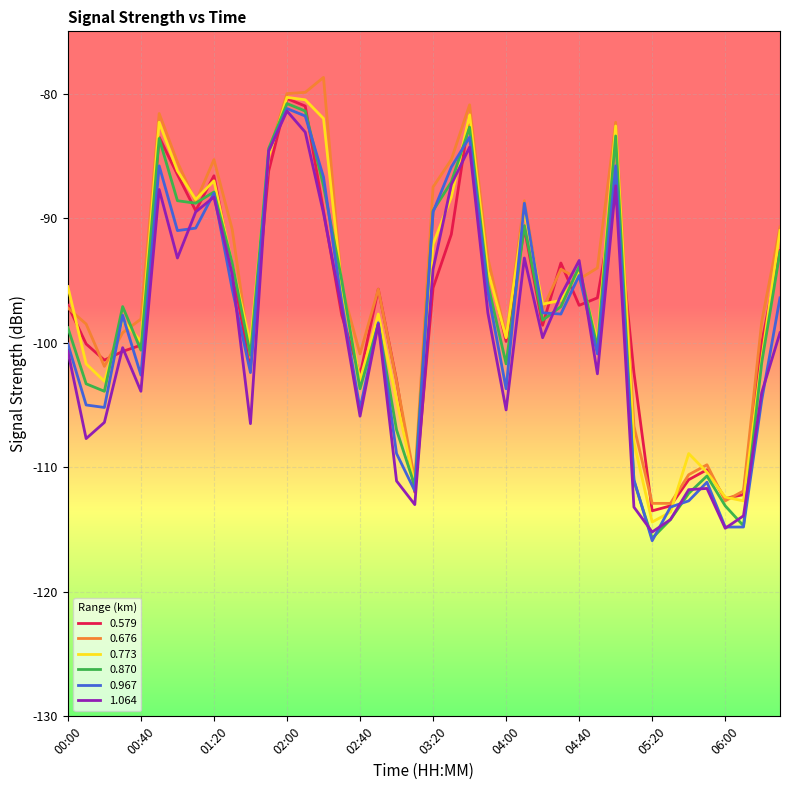

What is the greatest value displayed?

-78.7